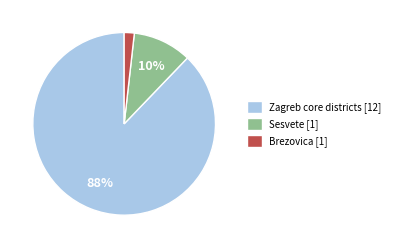

How many segments does this pie chart have?

3